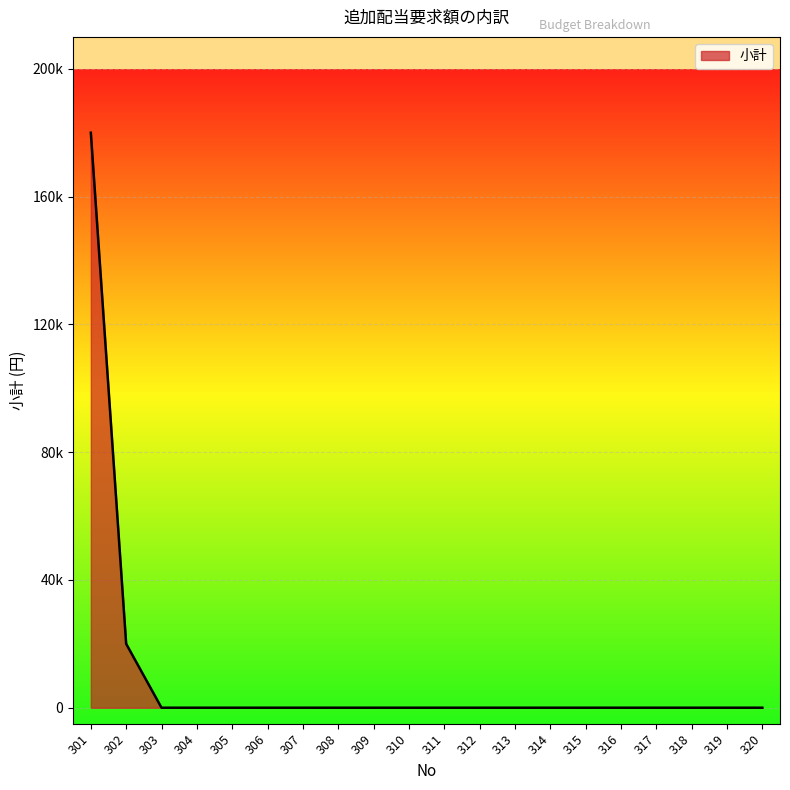

Does the chart display data point markers on the line(s)?

No